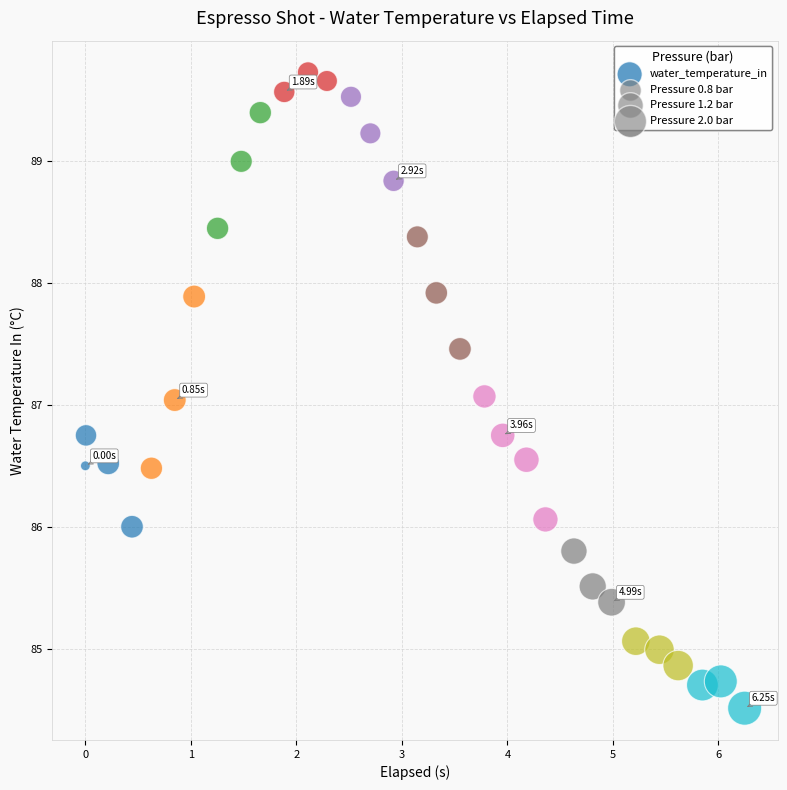

What is the range of Y values (max minus min)?

5.2